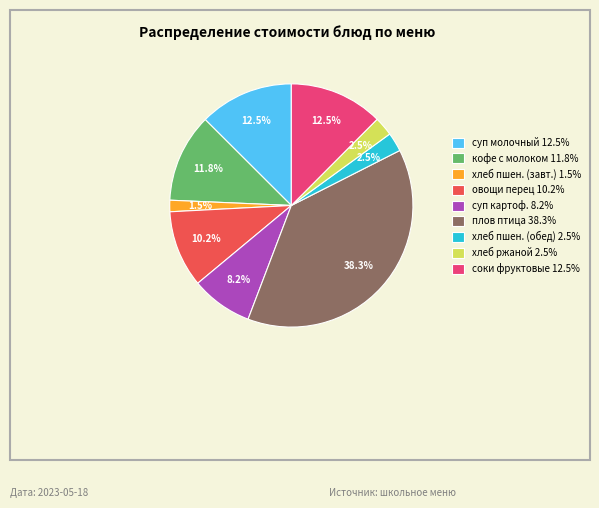

How many segments does this pie chart have?

9